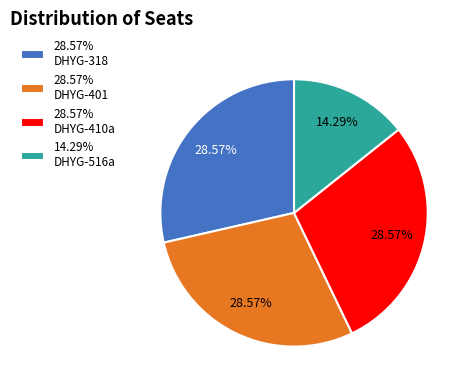

Is there any slice that represents more than half of the pie?

No